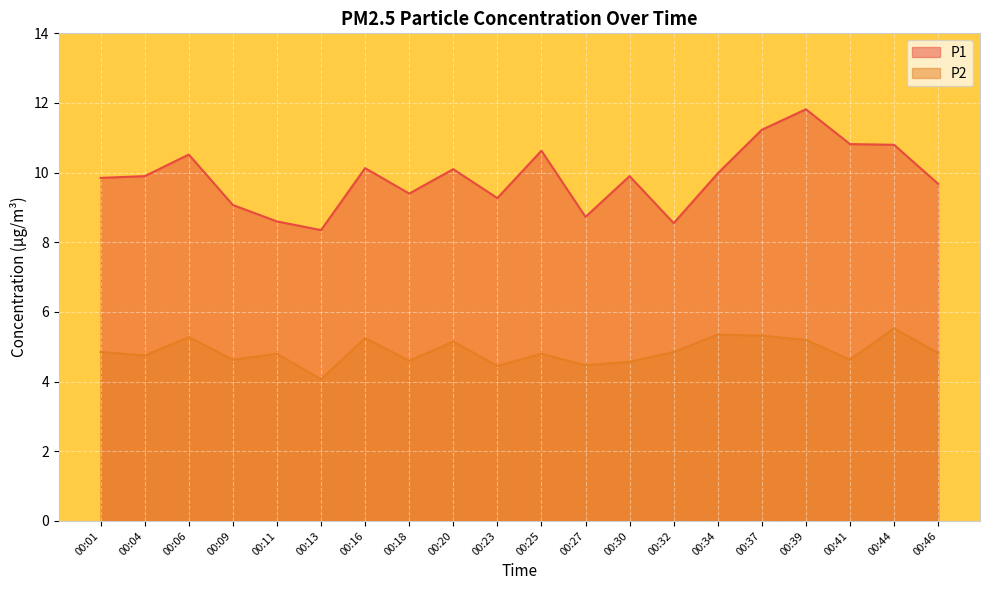

List the labels in order of P2 value, smallest first.

00:13, 00:23, 00:27, 00:30, 00:18, 00:09, 00:41, 00:04, 00:11, 00:25, 00:46, 00:01, 00:32, 00:20, 00:39, 00:16, 00:06, 00:37, 00:34, 00:44